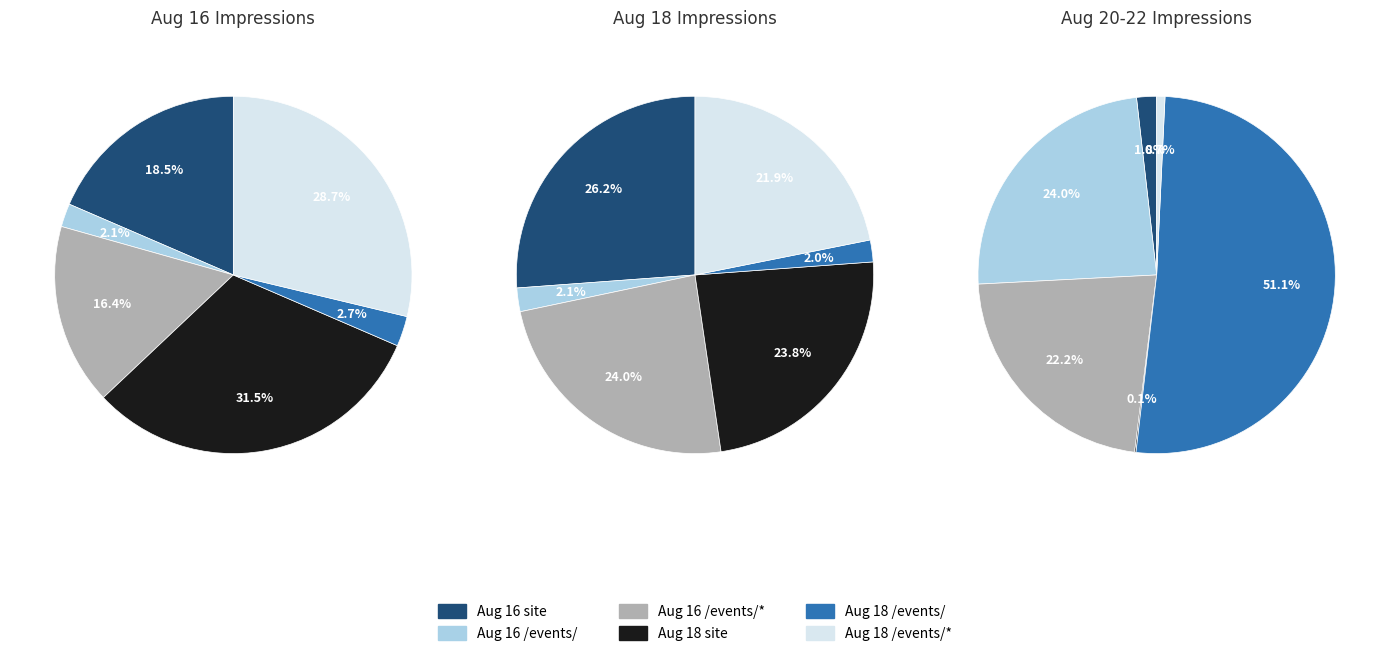

Count the number of slices in the pie.

6